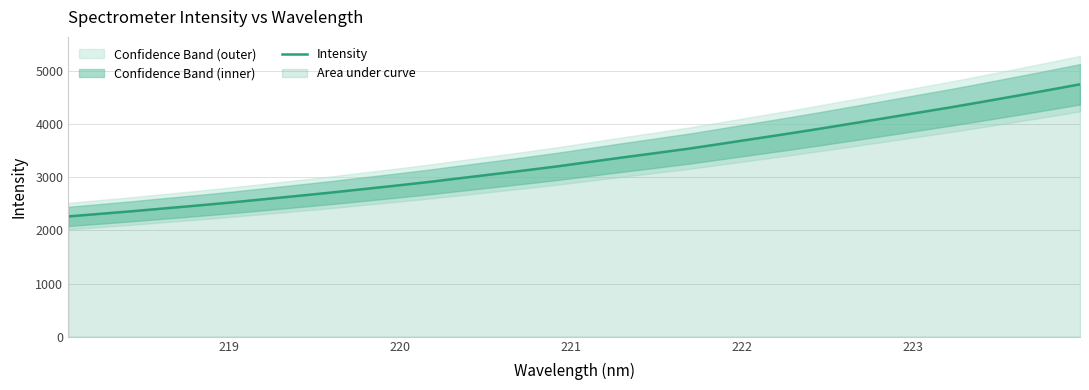

What is the lowest value of the Intensity series?

2264.4